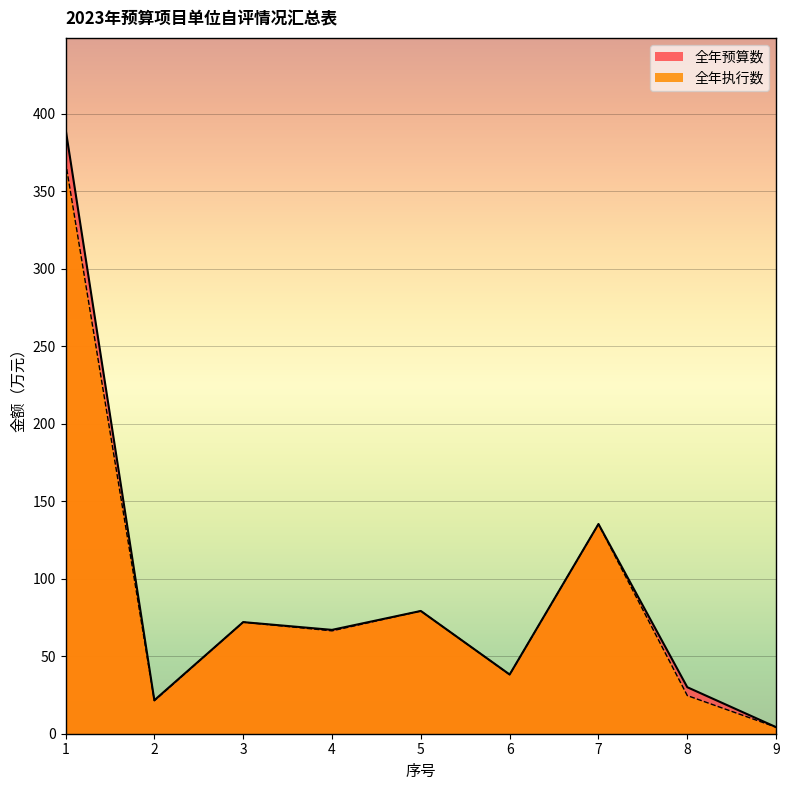

At which label is 全年执行数 closest to 186?

7